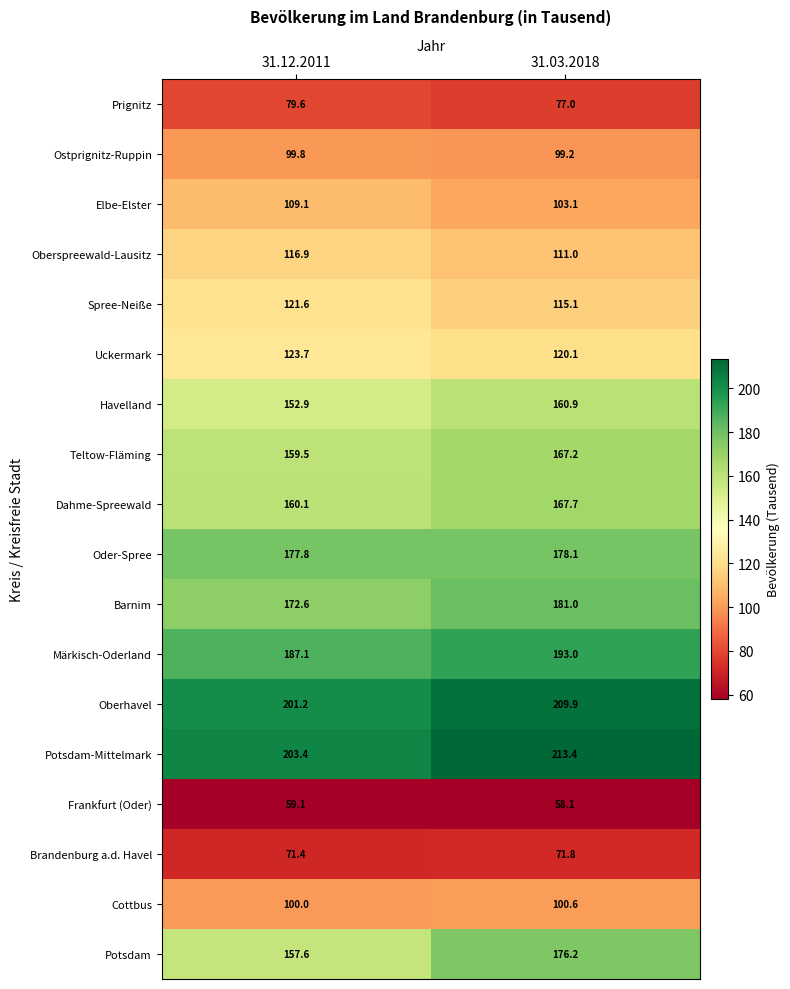

What is the spread (max minus min) of values at 31.03.2018?

155.3